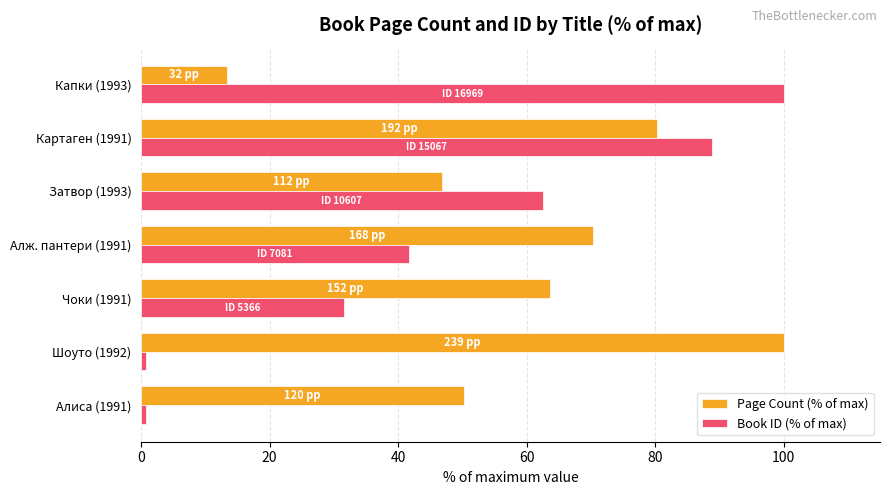

Which category has the highest value in the Page Count (% of max) series?

Шоуто (1992)